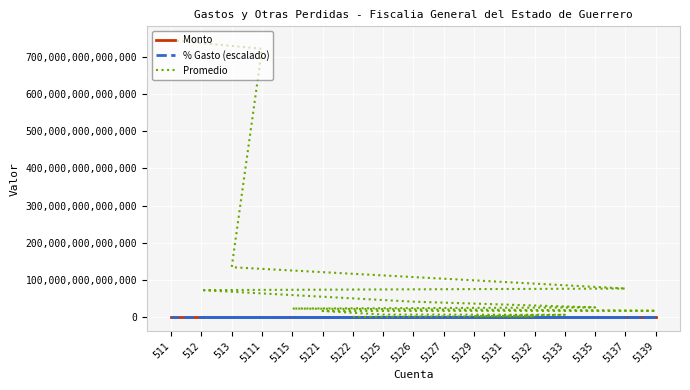

Which has a higher value, 5137 or 5115?

5137